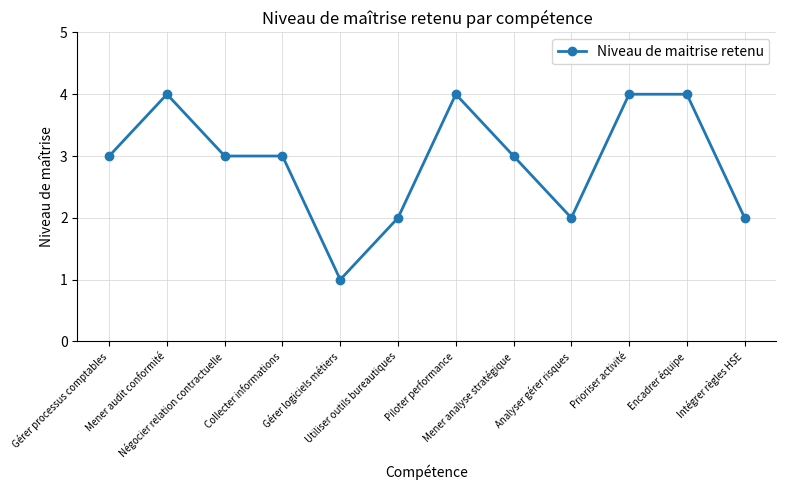

Where is the first local maximum?

Mener audit conformité